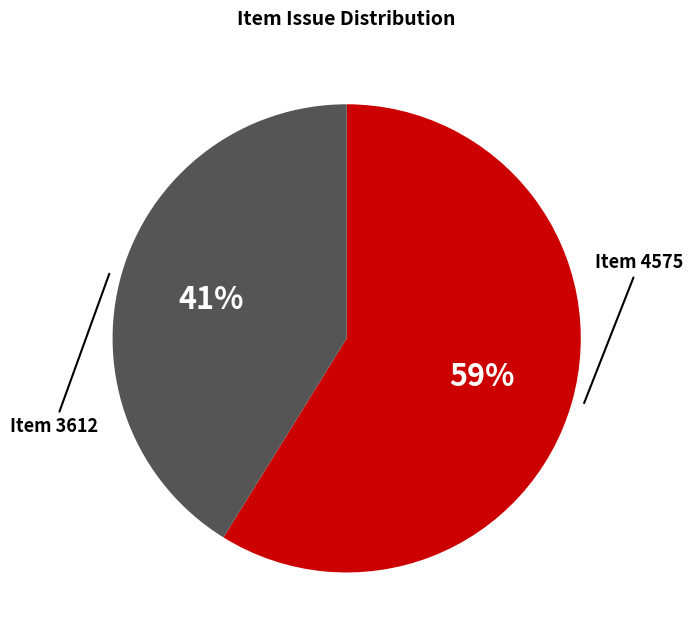

How many slices are in this pie chart?

2